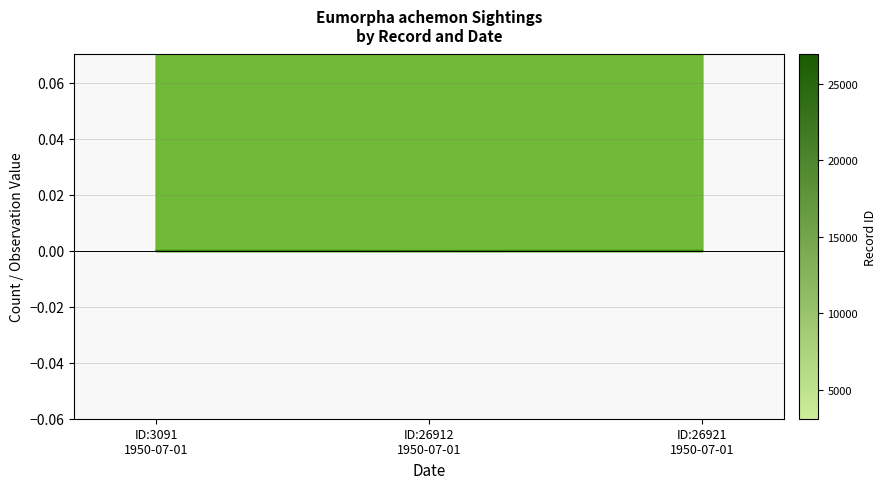

What is the lowest value of the Count series?

1.0